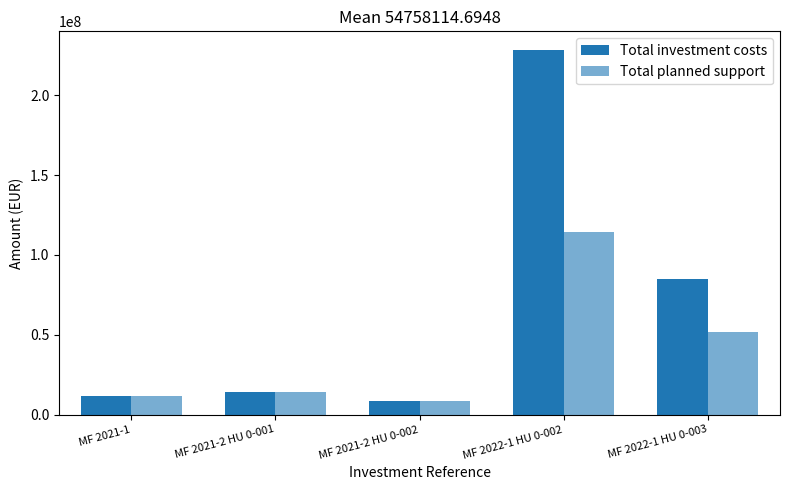

Are the bars grouped side by side (vs. stacked)?

Yes